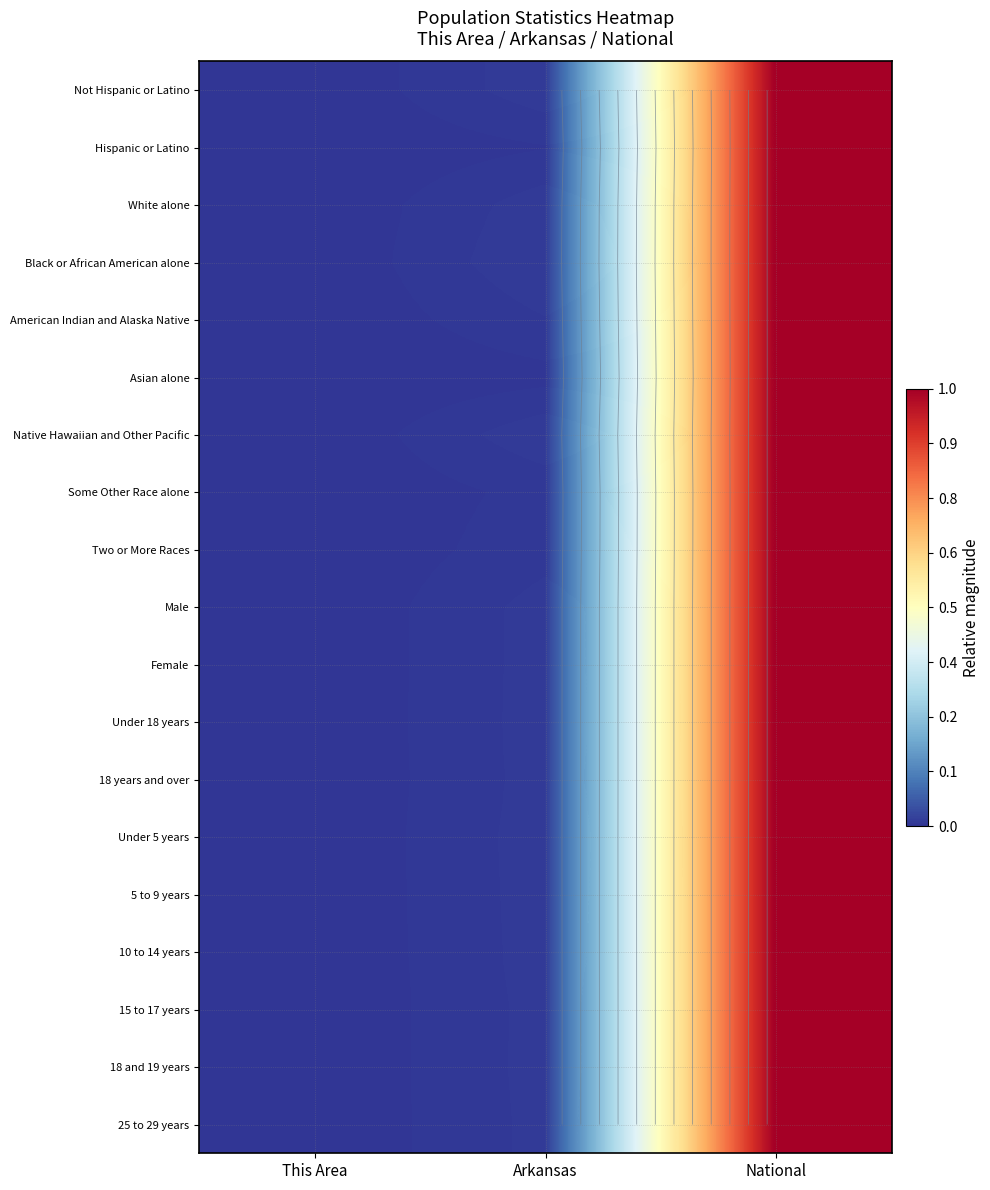

Where is Black or African American alone nearest to the value 0?

This Area